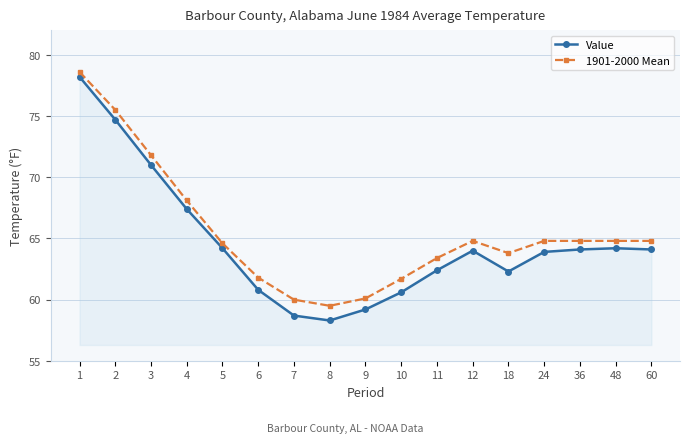

What are all the series names shown in the legend?

Value, 1901-2000 Mean